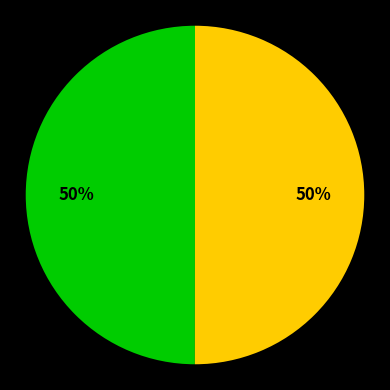

To the nearest percent, what is the average slice percentage?

50%